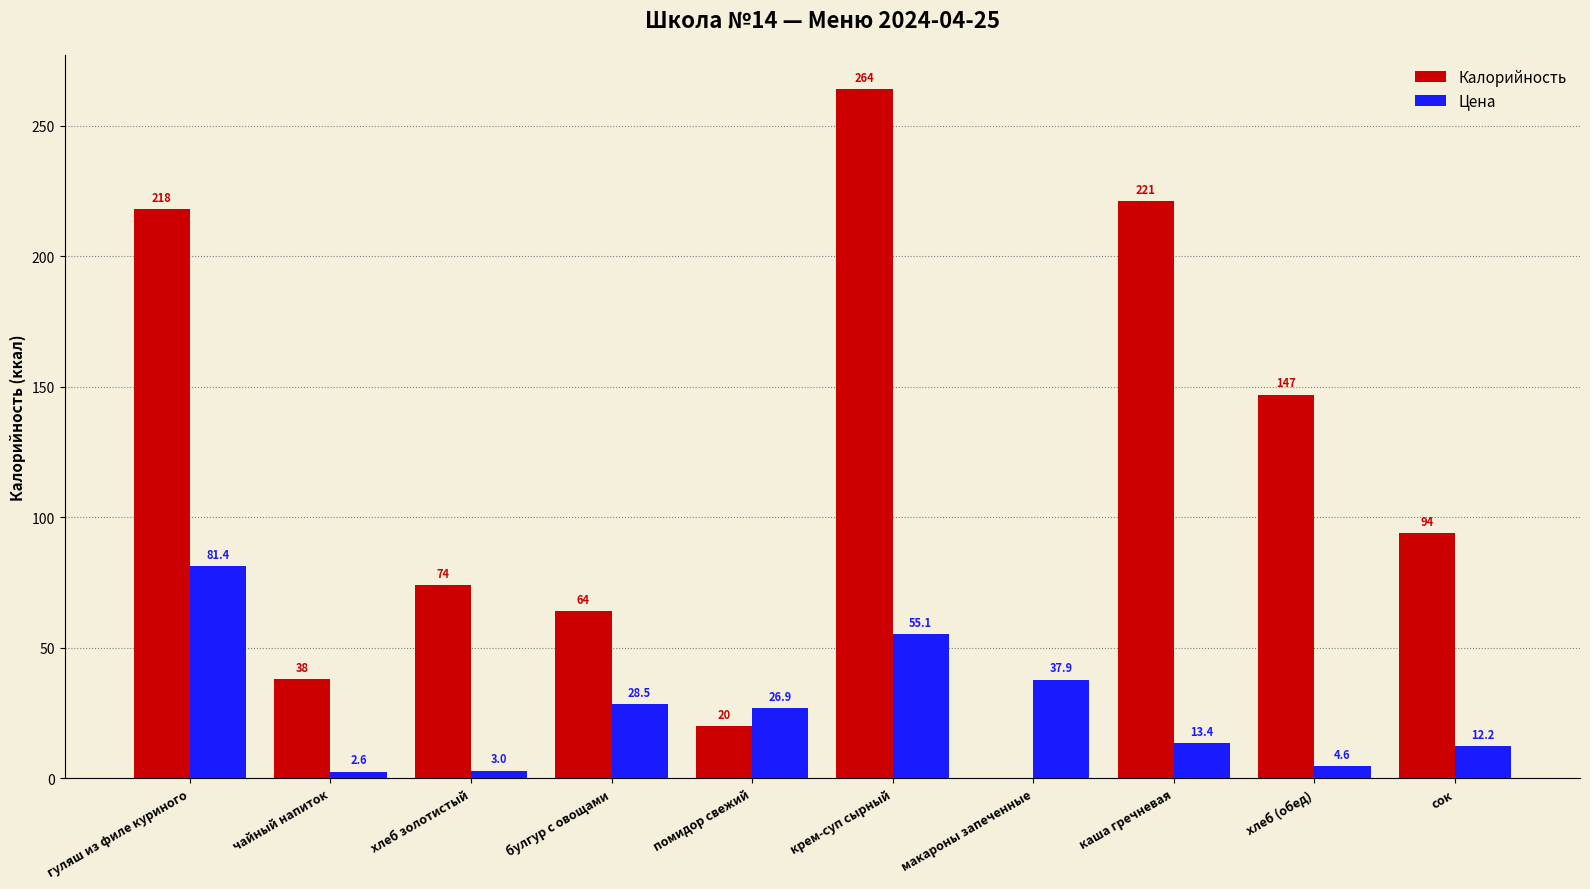

What is the average value of the Калорийность series?

114.0